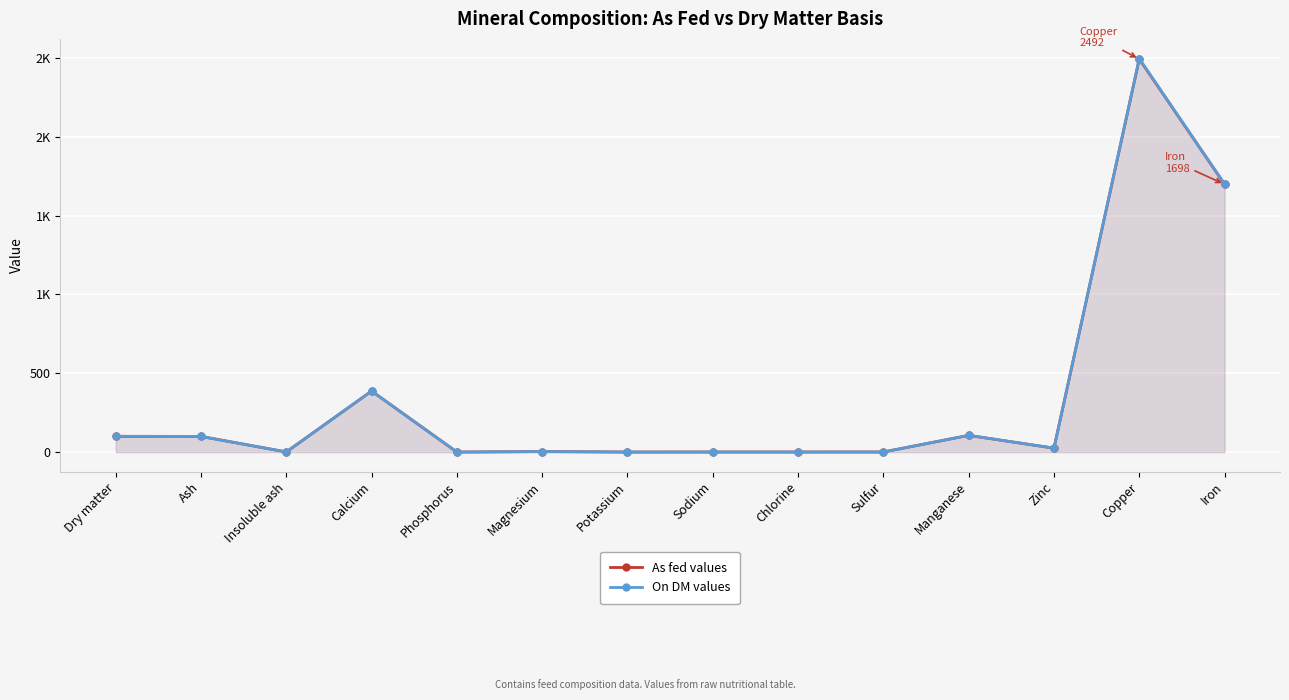

At which category does On DM values reach its first local valley?

Insoluble ash